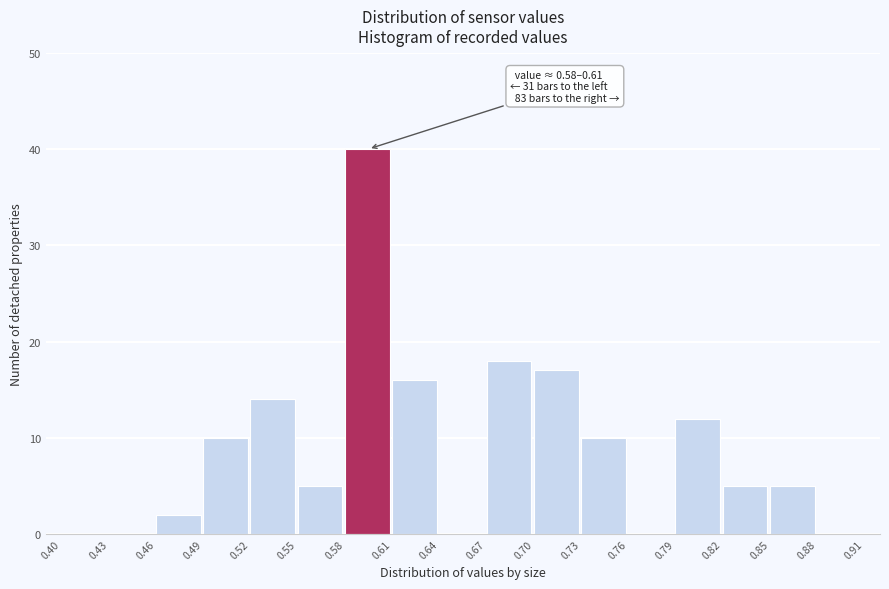

Which range on the x-axis has the tallest bar?

0.58 to 0.61